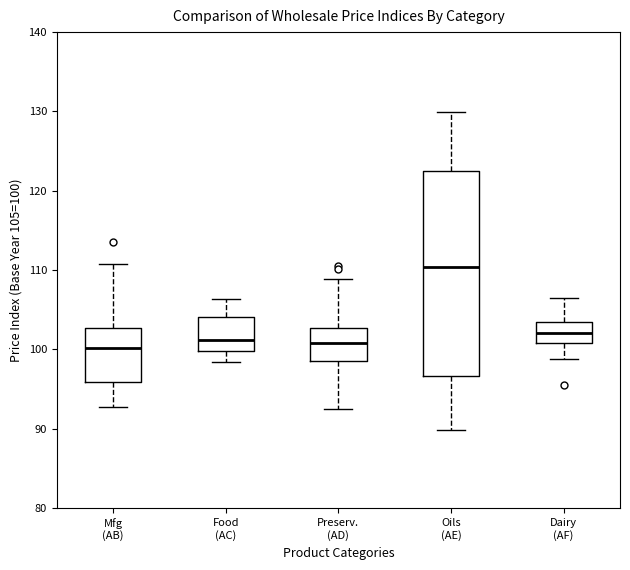

Where does the upper whisker of the box for Oils (AE) end on the y-axis? The values are not printed on the chart, so give them approximately, as read against the axis.

130